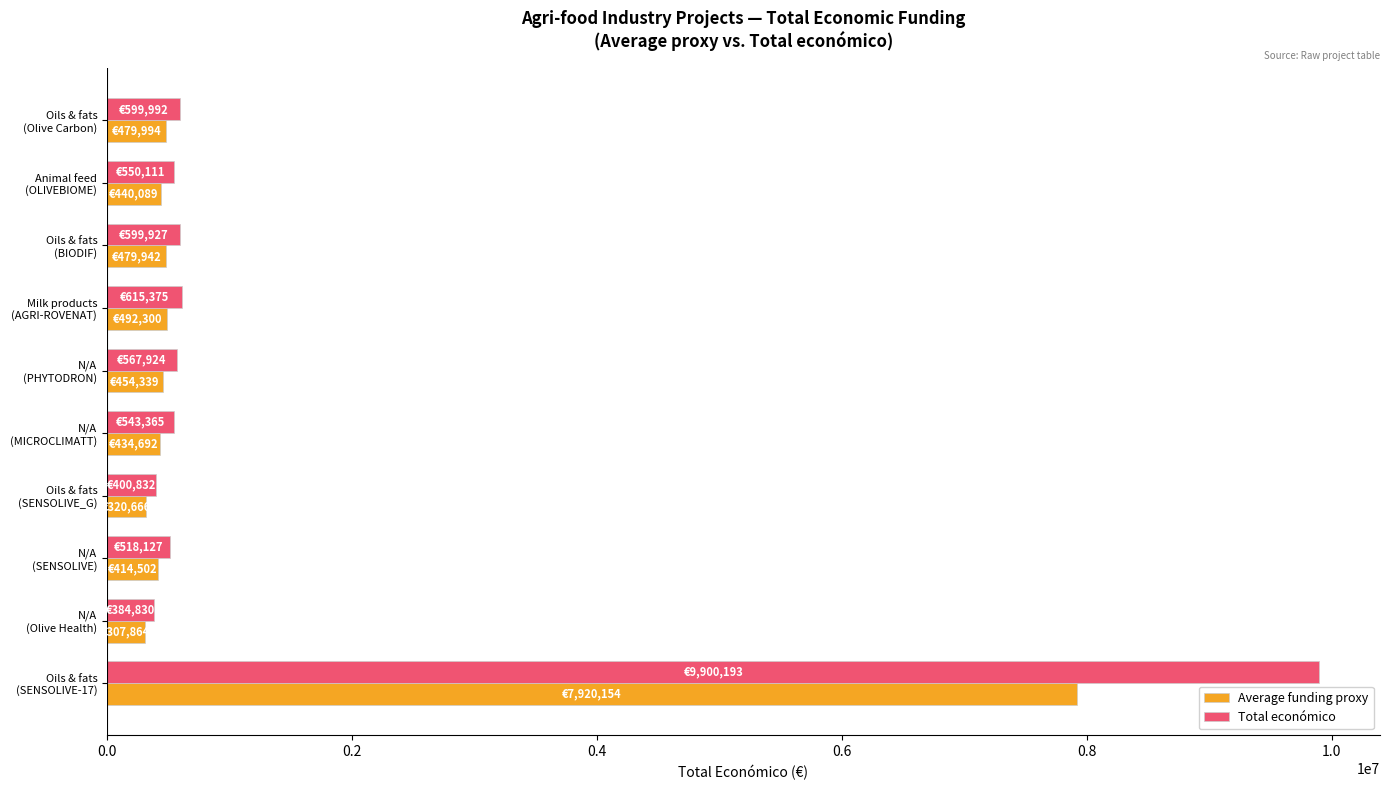

Which series has the widest spread of values?

Total económico